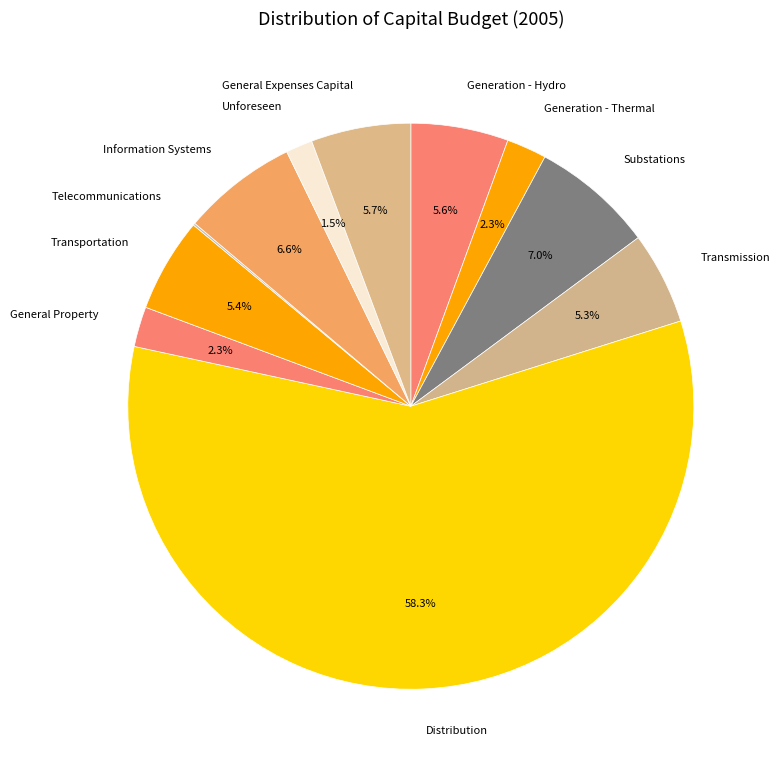

Which slice is the largest?

Distribution